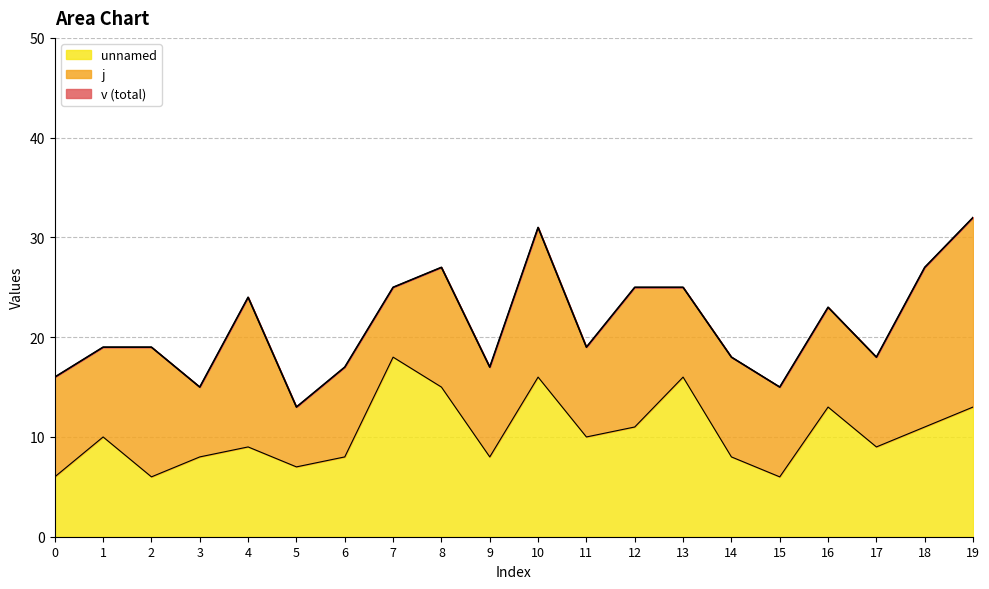

Is it true that unnamed equals 9 at 17?

True